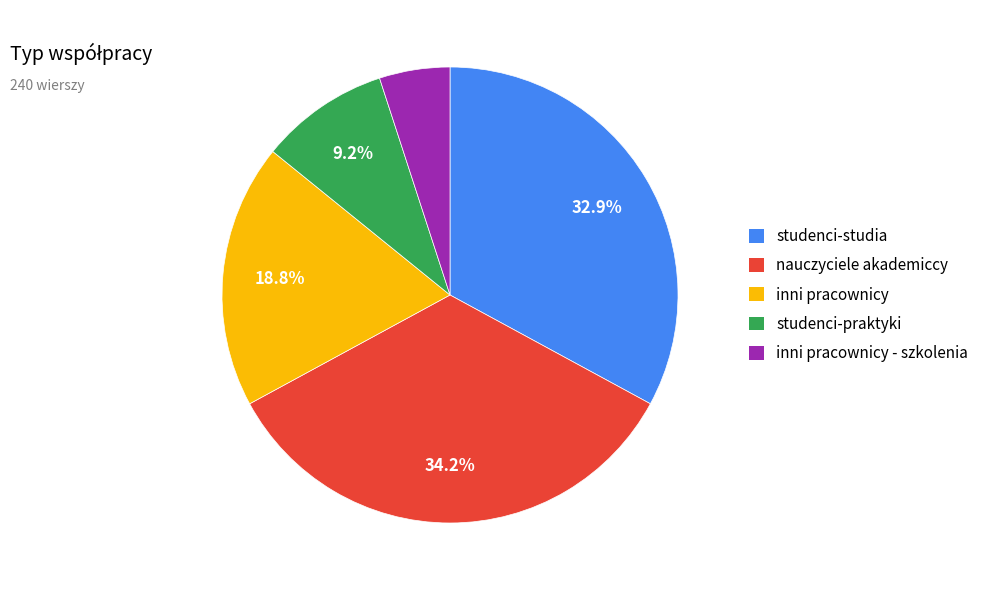

Does any single category account for the majority?

No